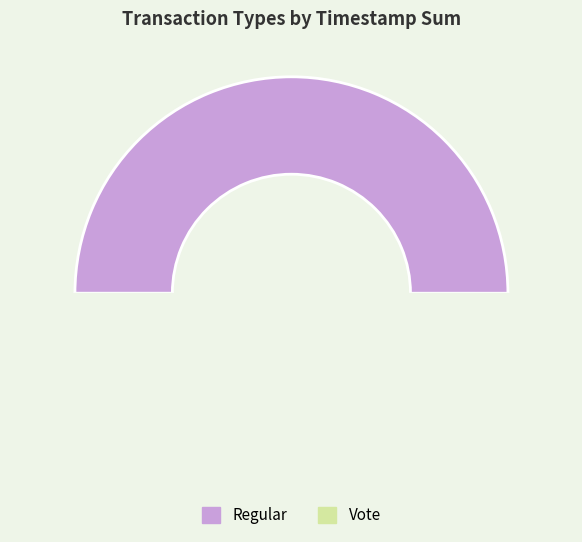

Do Vote and Regular together represent more than half of the pie?

Yes